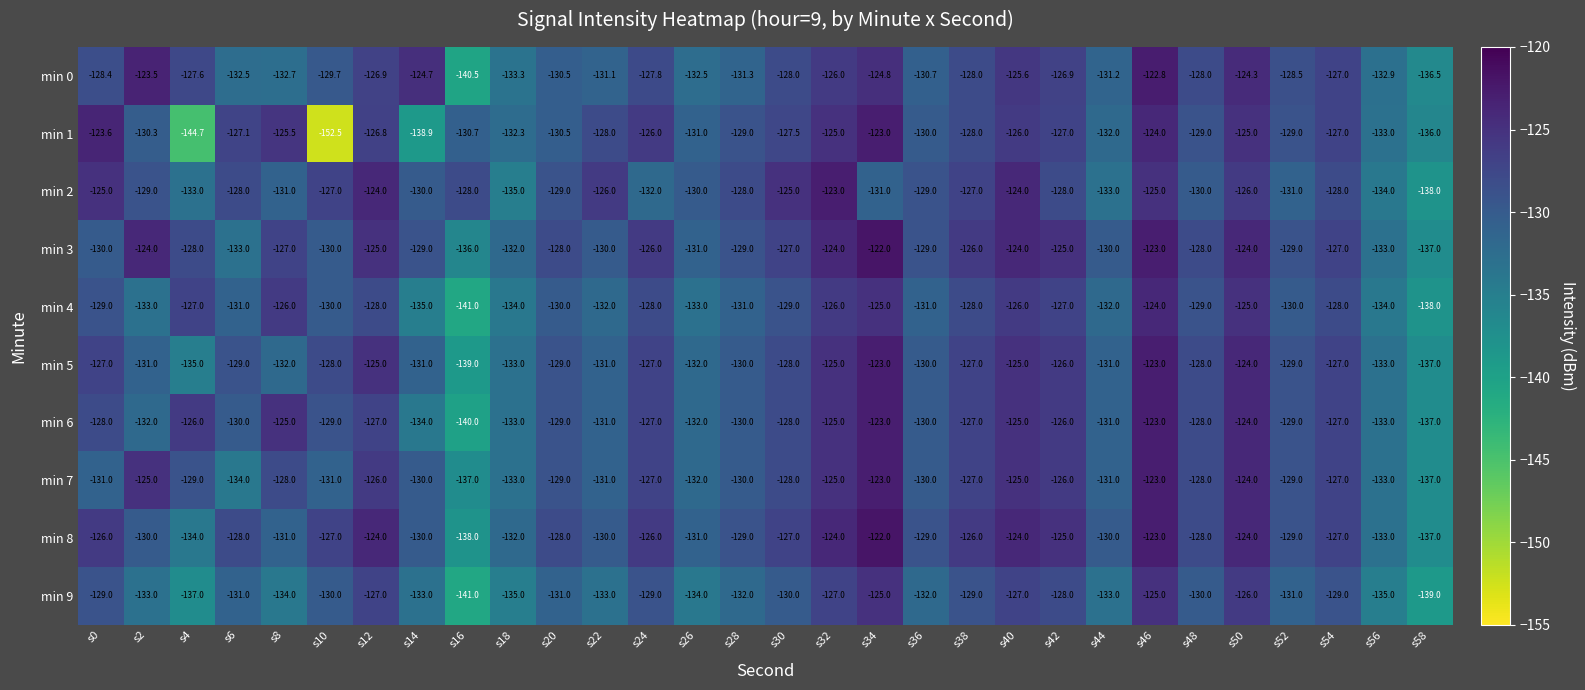

What is the minimum value shown in the chart?

-152.5